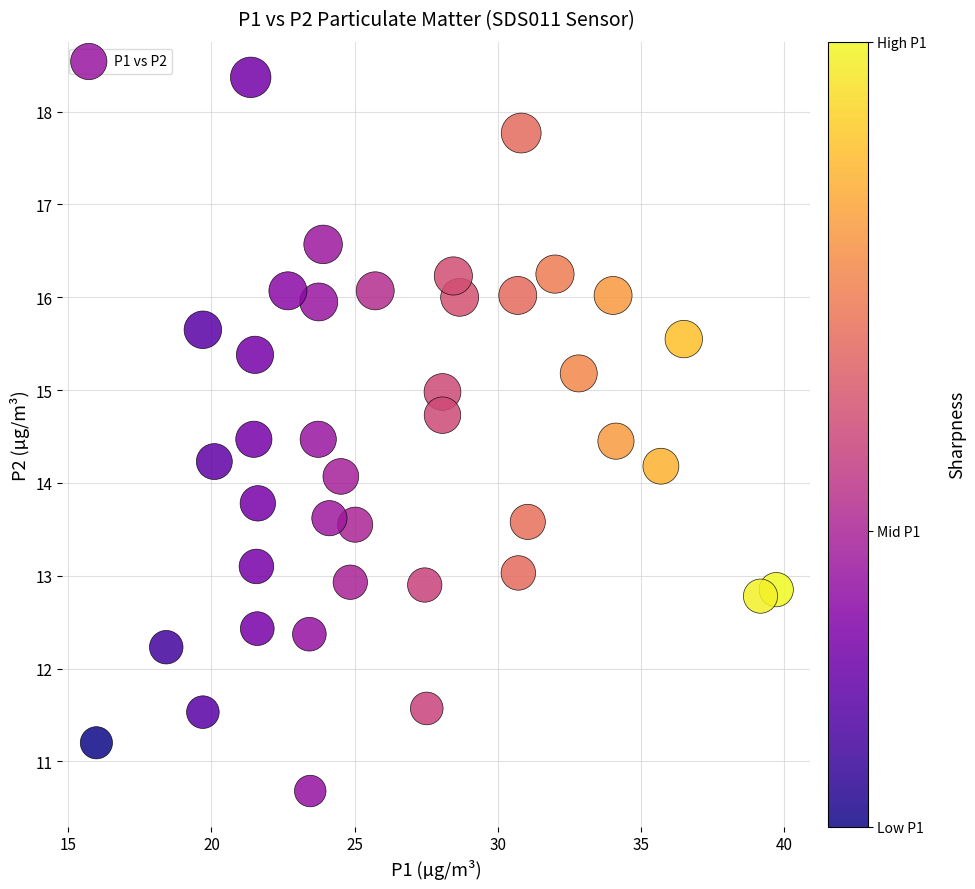

What is the range of X values (max minus min)?

23.7